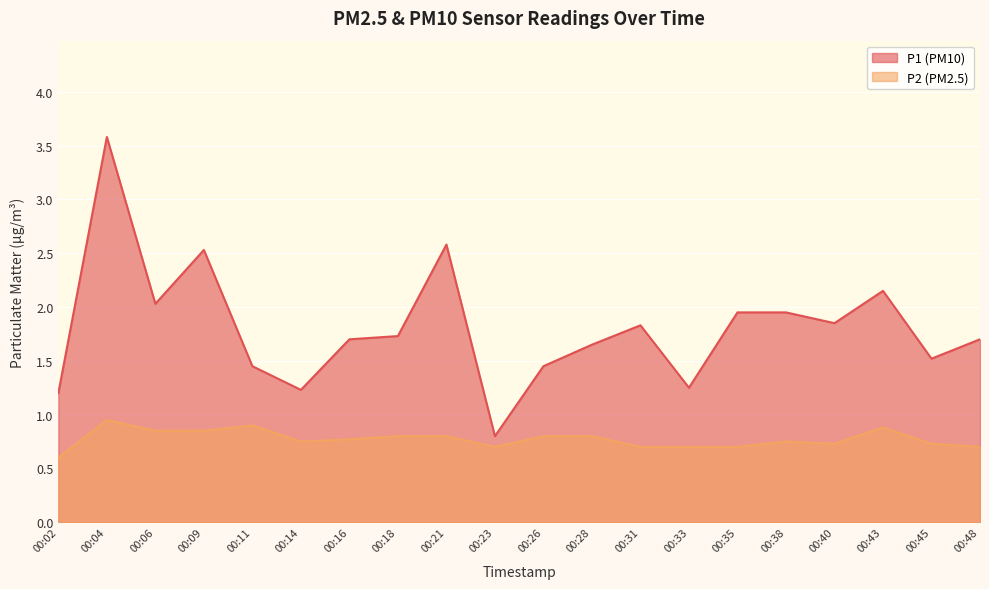

Reading right to left, extract all data points from this chart.

P1: 00:48=1.7	00:45=1.5	00:43=2.1	00:40=1.9	00:38=1.9	00:35=1.9	00:33=1.2	00:31=1.8	00:28=1.6	00:26=1.4	00:23=0.8	00:21=2.6	00:18=1.7	00:16=1.7	00:14=1.2	00:11=1.4	00:09=2.5	00:06=2.0	00:04=3.6	00:02=1.2
P2: 00:48=0.7	00:45=0.7	00:43=0.9	00:40=0.7	00:38=0.8	00:35=0.7	00:33=0.7	00:31=0.7	00:28=0.8	00:26=0.8	00:23=0.7	00:21=0.8	00:18=0.8	00:16=0.8	00:14=0.8	00:11=0.9	00:09=0.8	00:06=0.8	00:04=0.9	00:02=0.6